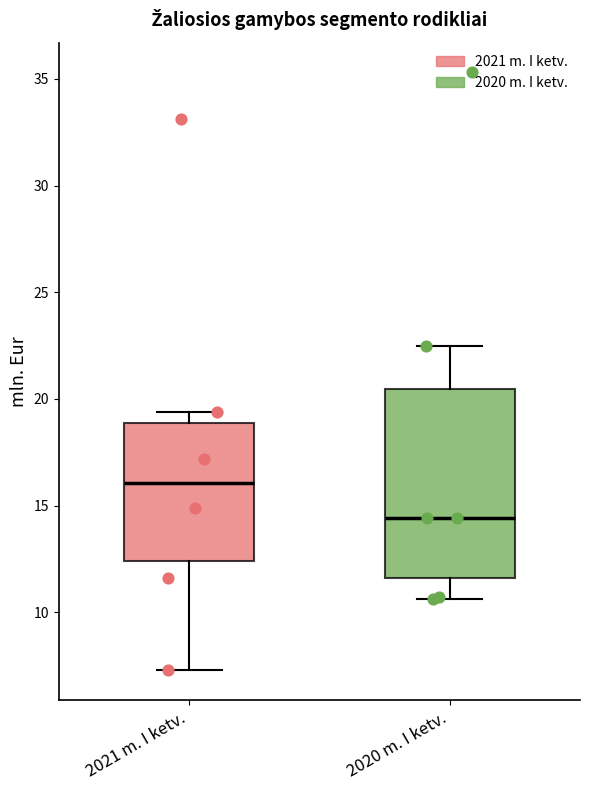

Reading left to right, transcribe this box plot: for each box, give where its median line is, the range the box spans, and where its two whiskers end, as read against the y-axis. The values are not printed on the chart, so give them approximately, as read against the axis.

2021 m. I ketv.: median 16.0, box 12.5 to 19.0, whiskers 7.5 to 19.5
2020 m. I ketv.: median 14.5, box 11.5 to 20.5, whiskers 10.5 to 22.5